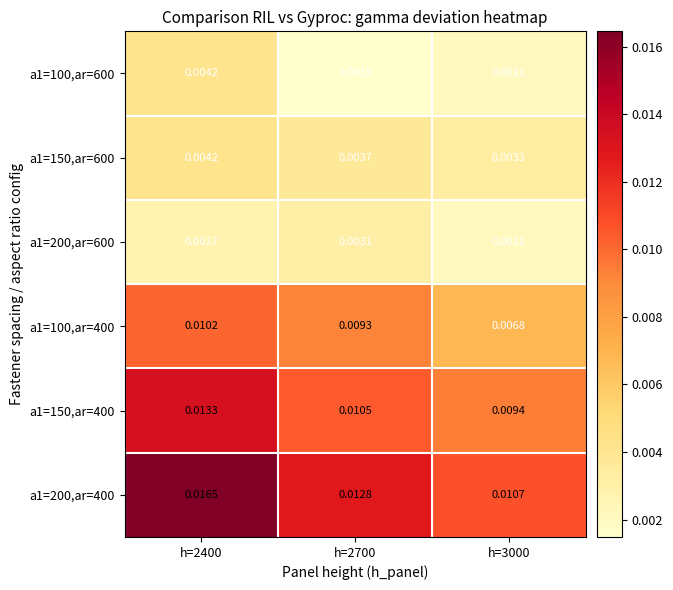

Is the value of a1=200,ar=400 at h=3000 greater than the value of a1=150,ar=400 at h=2400?

No